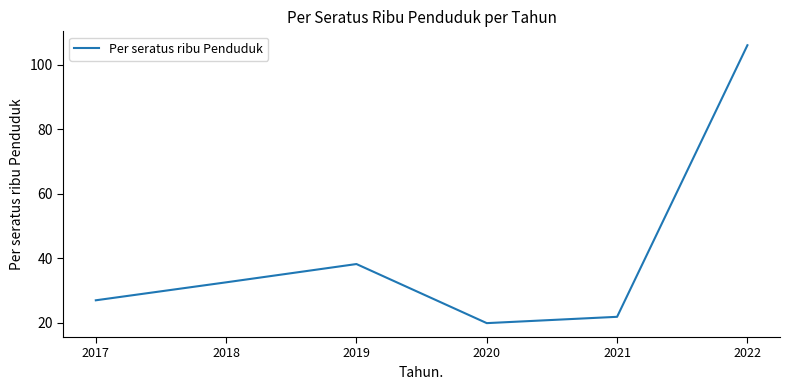

How many distinct data groups are displayed?

1